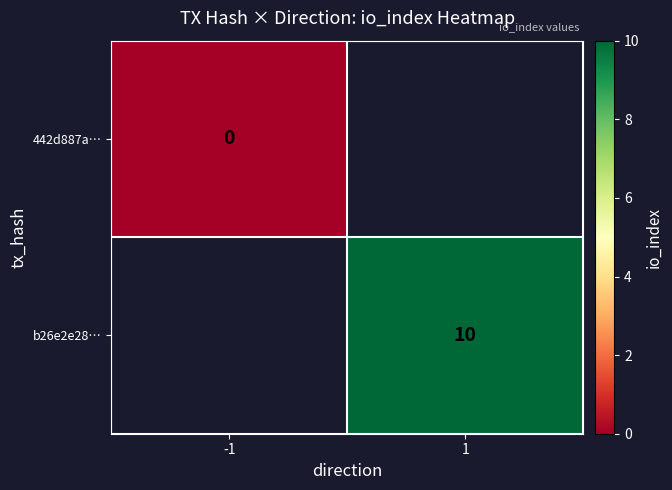

Rank the categories by 442d887a… value from highest to lowest.

-1, 1